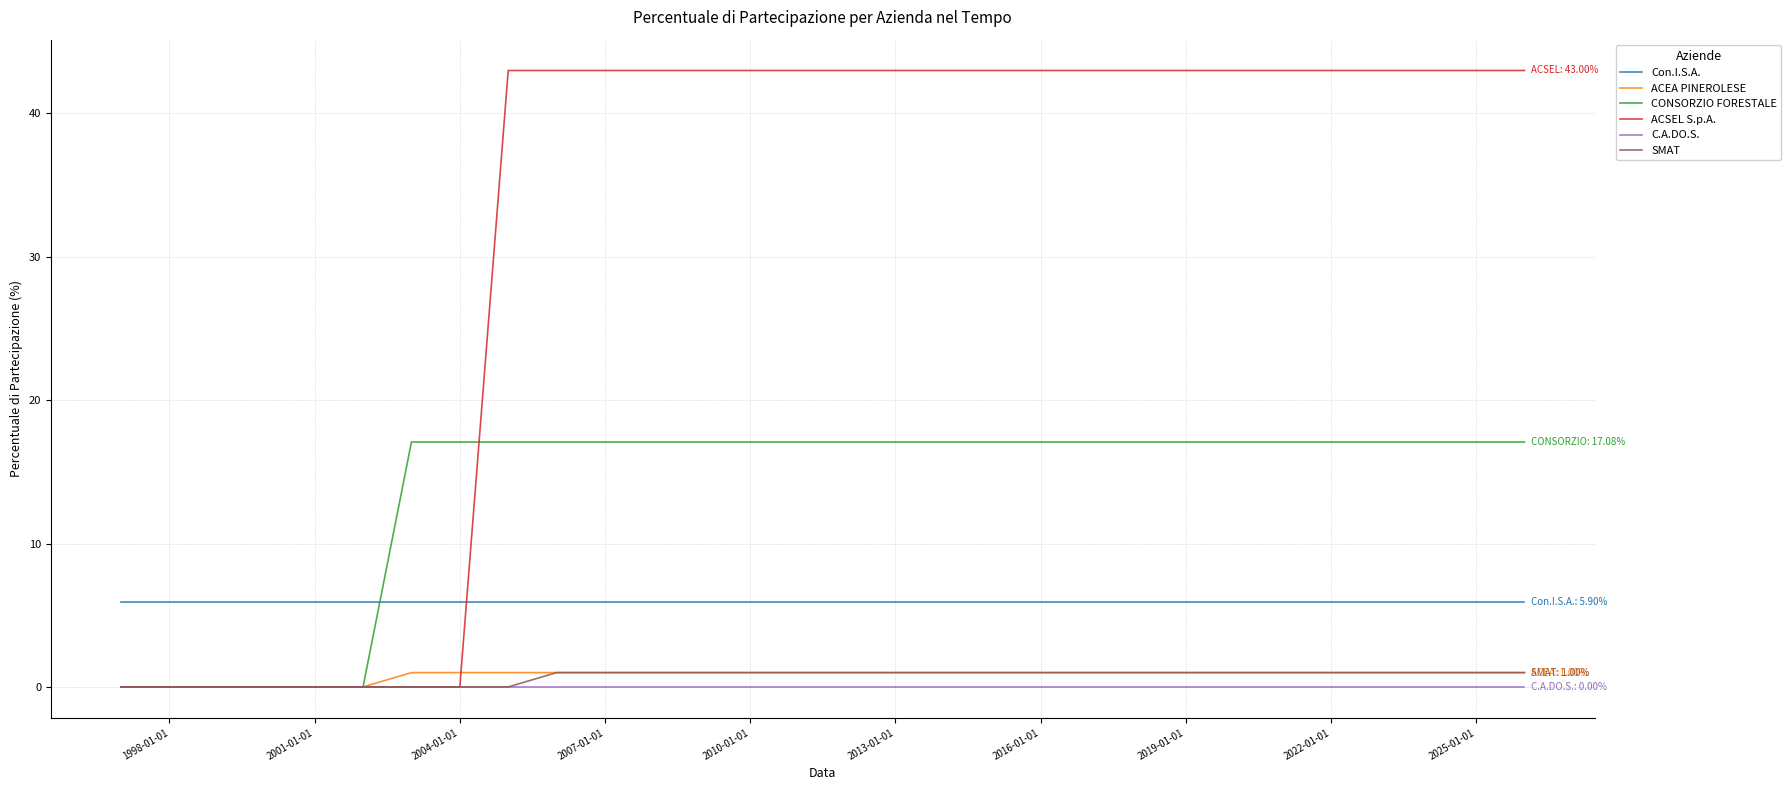

What is the greatest value displayed?

43.0